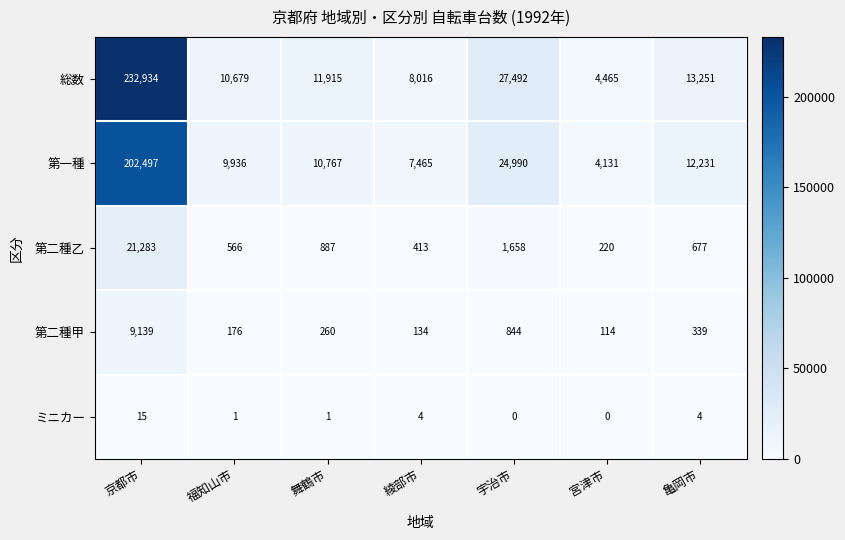

What is the total value across all series at 福知山市?

21358